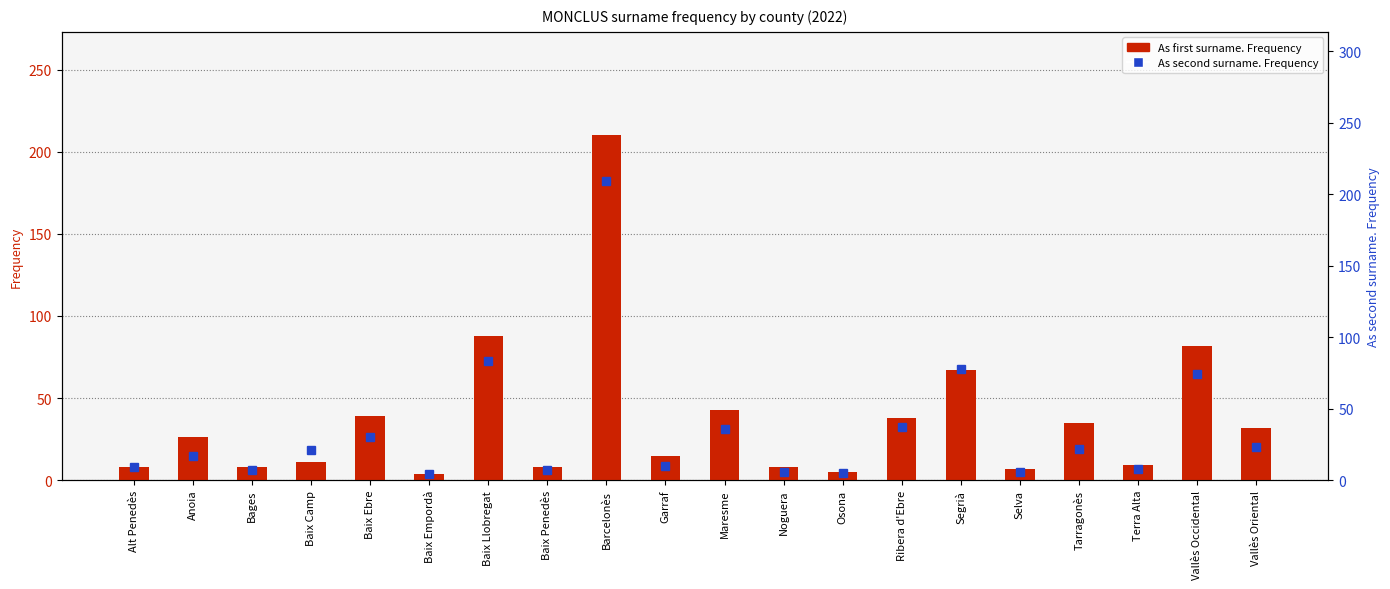

Reading left to right, list all the values displayed in this chart.

As first surname. Frequency: Alt Penedès=8	Anoia=26	Bages=8	Baix Camp=11	Baix Ebre=39	Baix Empordà=4	Baix Llobregat=88	Baix Penedès=8	Barcelonès=210	Garraf=15	Maresme=43	Noguera=8	Osona=5	Ribera d'Ebre=38	Segrià=67	Selva=7	Tarragonès=35	Terra Alta=9	Vallès Occidental=82	Vallès Oriental=32
As second surname. Frequency: Alt Penedès=9	Anoia=17	Bages=7	Baix Camp=21	Baix Ebre=30	Baix Empordà=4	Baix Llobregat=83	Baix Penedès=7	Barcelonès=209	Garraf=10	Maresme=36	Noguera=6	Osona=5	Ribera d'Ebre=37	Segrià=78	Selva=6	Tarragonès=22	Terra Alta=8	Vallès Occidental=74	Vallès Oriental=23